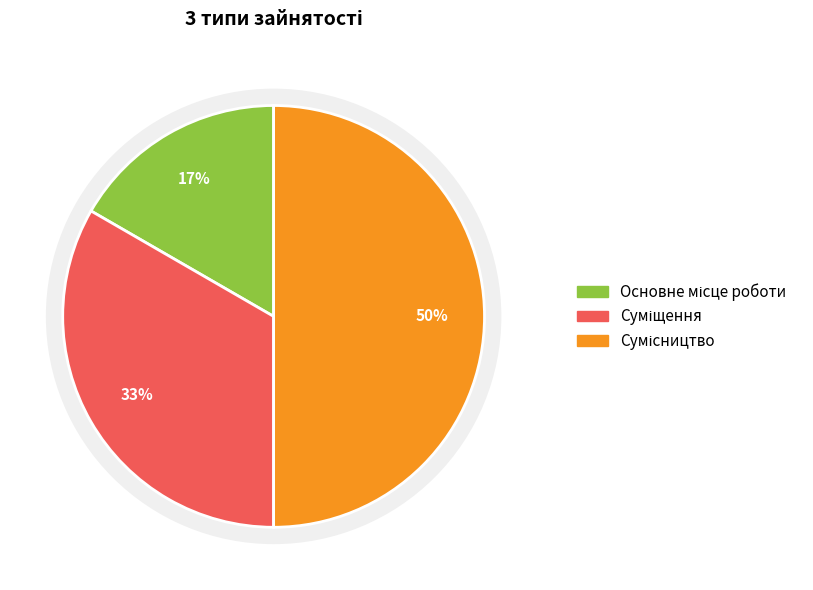

Approximately how many times larger is the value at Основне місце роботи compared to Суміщення?

0.5